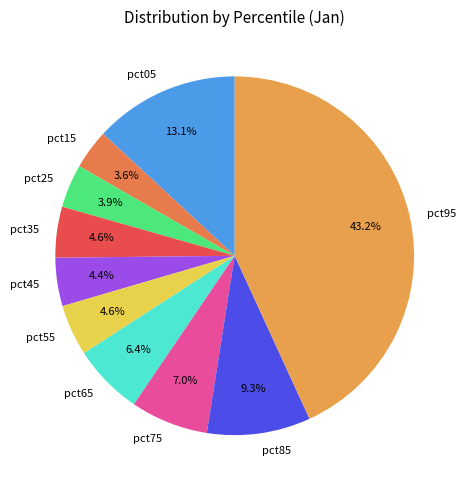

What is the largest slice in the pie chart?

pct95